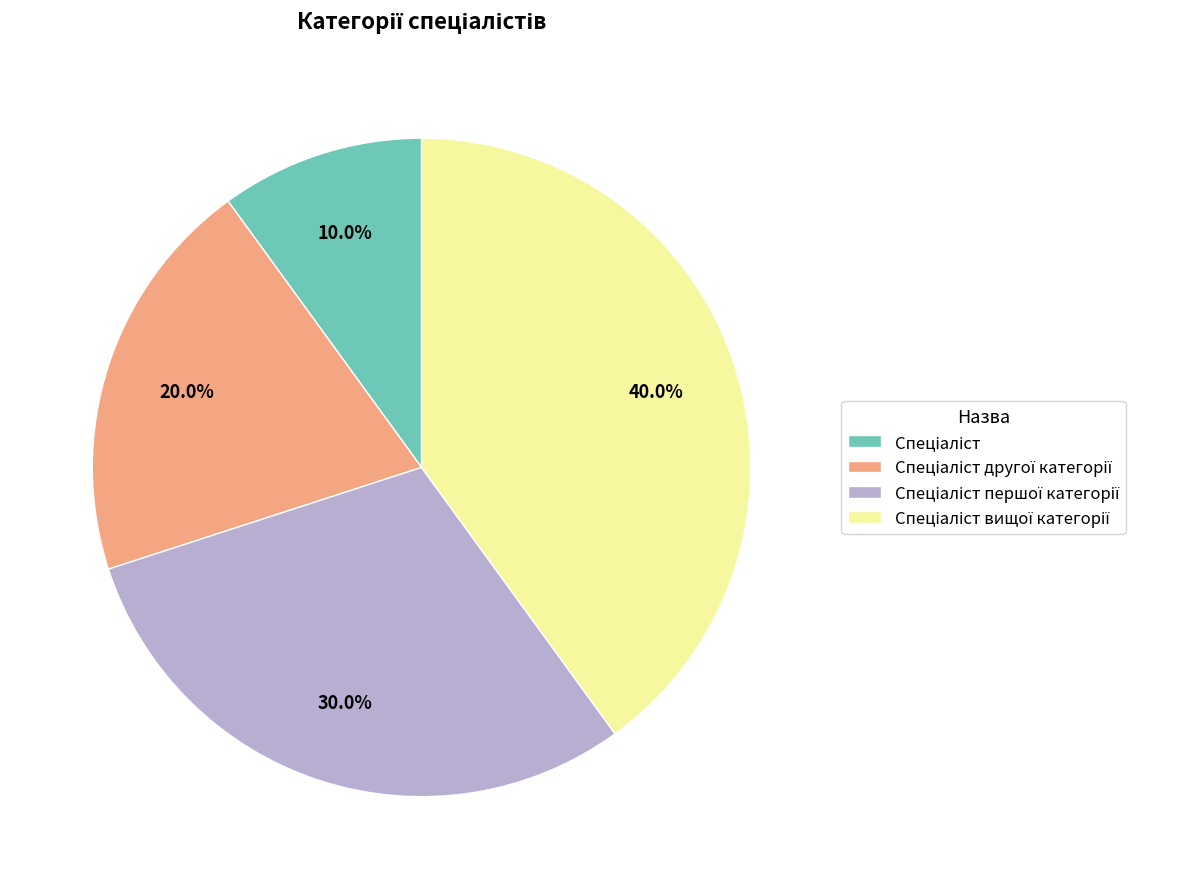

How many segments does this pie chart have?

4